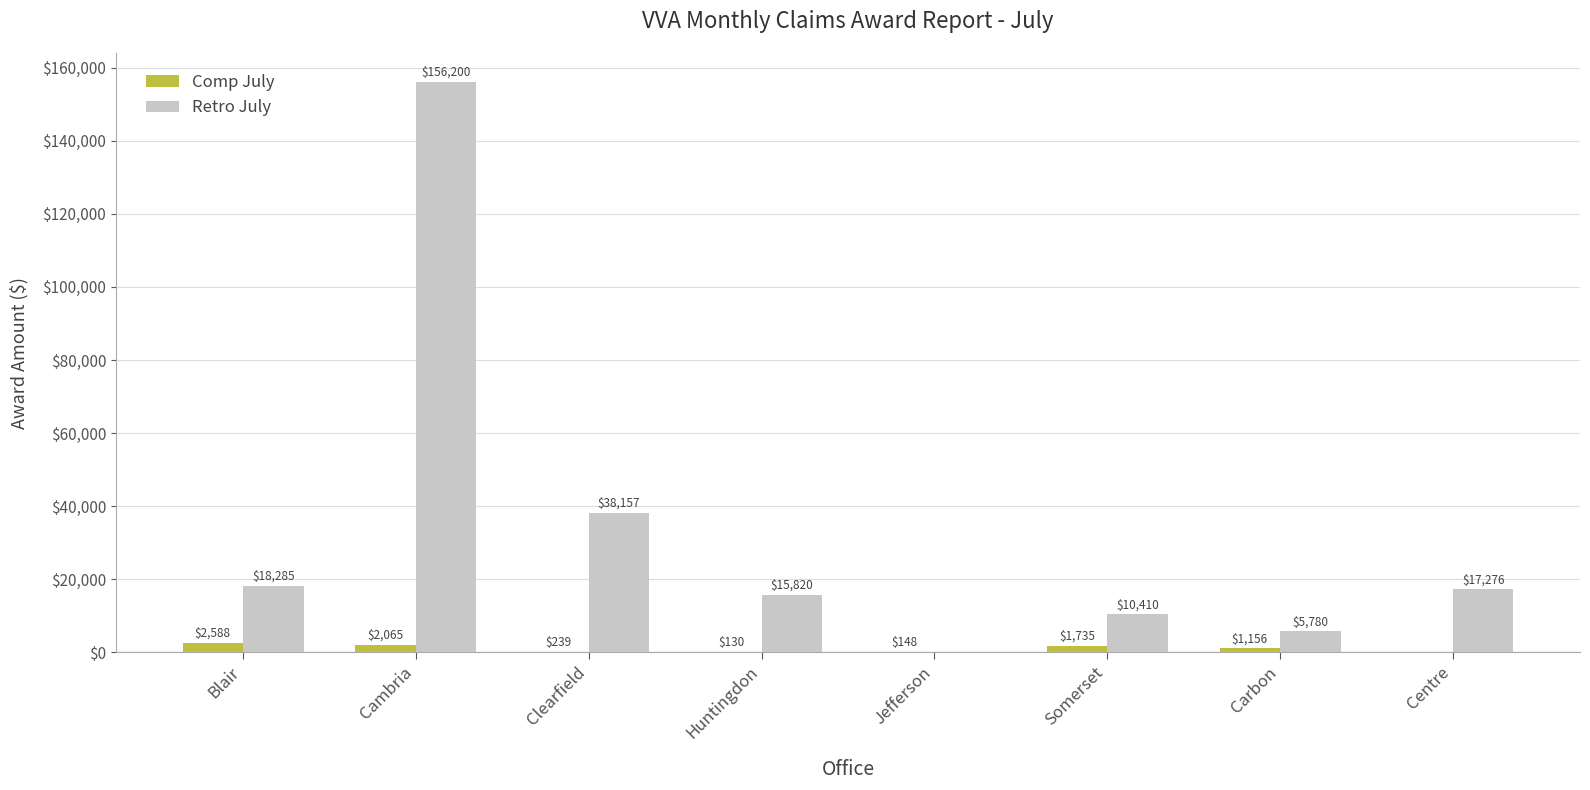

What is the total value across all series at Huntingdon?

15950